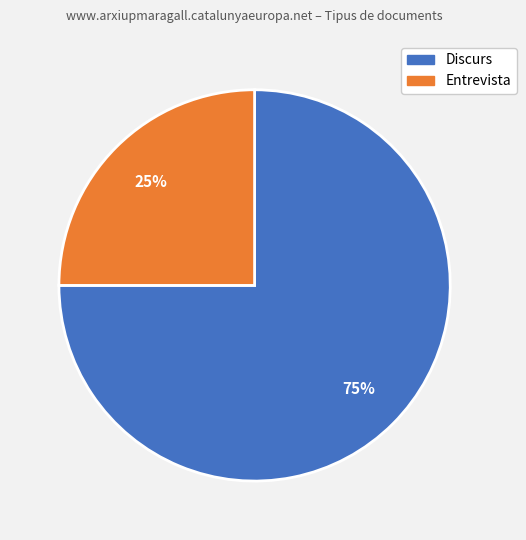

Count the number of slices in the pie.

2